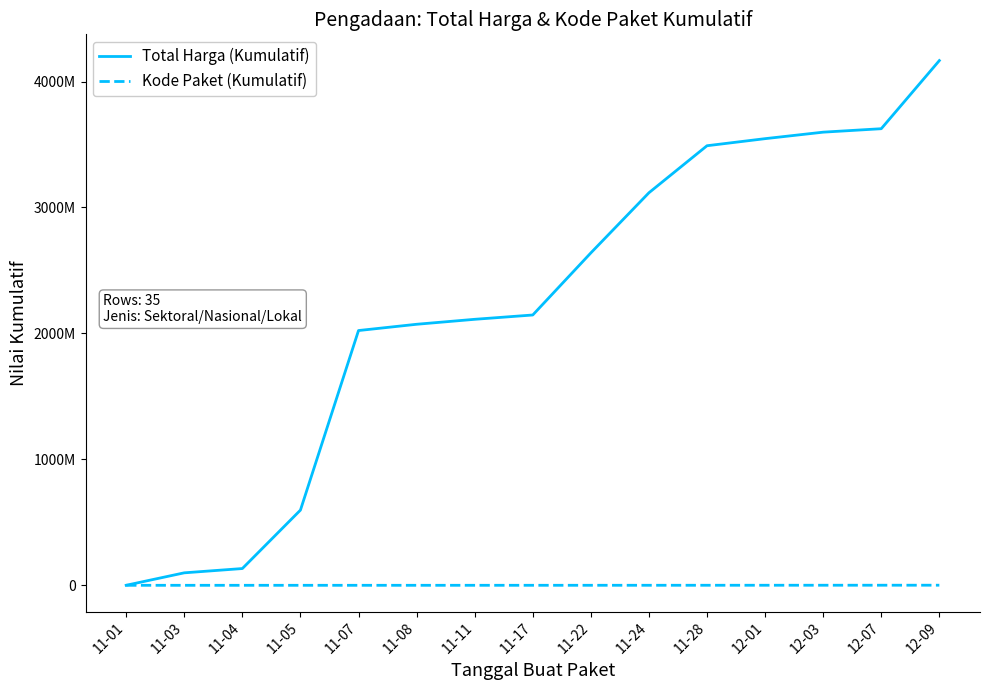

Which series has the largest total across all categories?

Total Harga (Kumulatif)